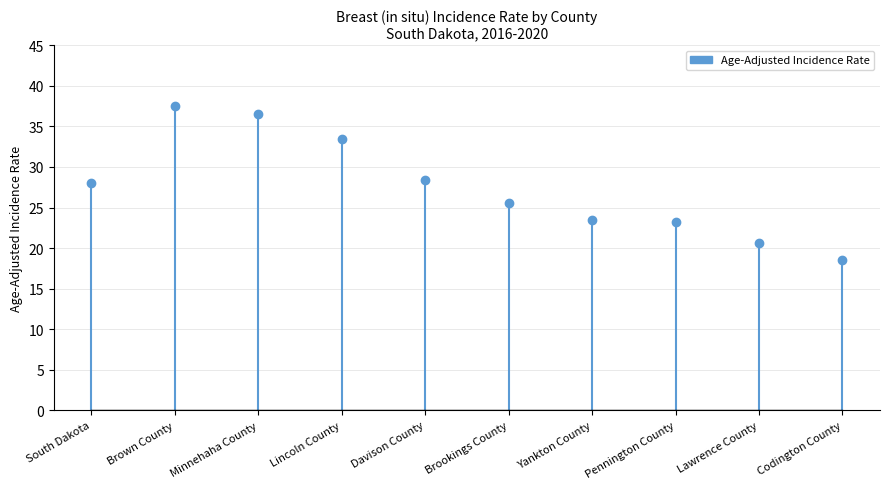

The chart shows a value of 47.1 at Lincoln County. True or false?

False